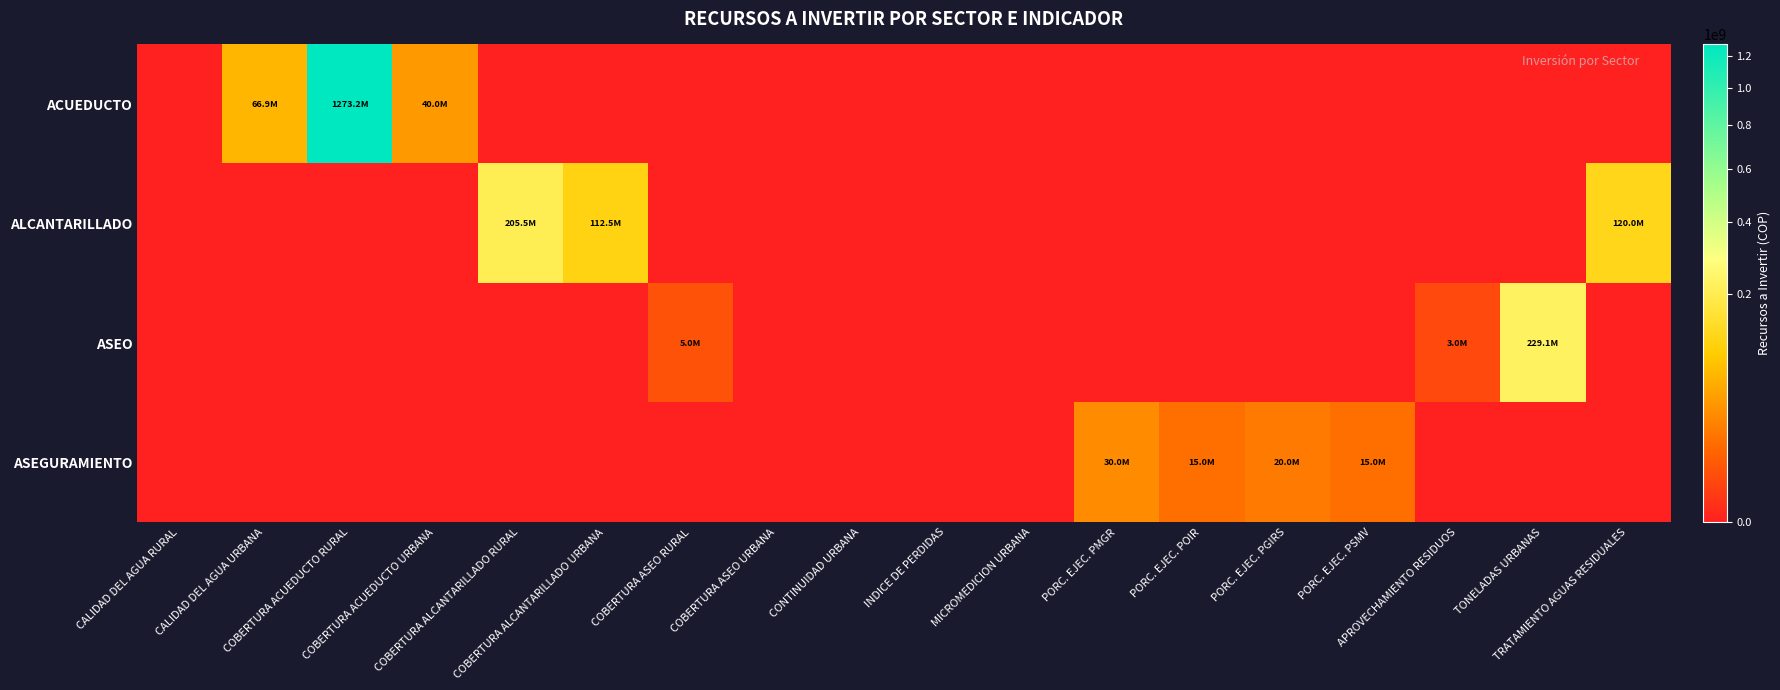

Reading left to right, transcribe all the data shown in this chart.

ACUEDUCTO: CALIDAD DEL AGUA RURAL=0	CALIDAD DEL AGUA URBANA=66884949	COBERTURA ACUEDUCTO RURAL=1273163382	COBERTURA ACUEDUCTO URBANA=40000000	COBERTURA ALCANTARILLADO RURAL=0	COBERTURA ALCANTARILLADO URBANA=0	COBERTURA ASEO RURAL=0	COBERTURA ASEO URBANA=0	CONTINUIDAD URBANA=0	INDICE DE PERDIDAS=0	MICROMEDICION URBANA=0	PORC. EJEC. PMGR=0	PORC. EJEC. POIR=0	PORC. EJEC. PGIRS=0	PORC. EJEC. PSMV=0	APROVECHAMIENTO RESIDUOS=0	TONELADAS URBANAS=0	TRATAMIENTO AGUAS RESIDUALES=0
ALCANTARILLADO: CALIDAD DEL AGUA RURAL=0	CALIDAD DEL AGUA URBANA=0	COBERTURA ACUEDUCTO RURAL=0	COBERTURA ACUEDUCTO URBANA=0	COBERTURA ALCANTARILLADO RURAL=205485784	COBERTURA ALCANTARILLADO URBANA=112461456	COBERTURA ASEO RURAL=0	COBERTURA ASEO URBANA=0	CONTINUIDAD URBANA=0	INDICE DE PERDIDAS=0	MICROMEDICION URBANA=0	PORC. EJEC. PMGR=0	PORC. EJEC. POIR=0	PORC. EJEC. PGIRS=0	PORC. EJEC. PSMV=0	APROVECHAMIENTO RESIDUOS=0	TONELADAS URBANAS=0	TRATAMIENTO AGUAS RESIDUALES=120000000
ASEO: CALIDAD DEL AGUA RURAL=0	CALIDAD DEL AGUA URBANA=0	COBERTURA ACUEDUCTO RURAL=0	COBERTURA ACUEDUCTO URBANA=0	COBERTURA ALCANTARILLADO RURAL=0	COBERTURA ALCANTARILLADO URBANA=0	COBERTURA ASEO RURAL=5000000	COBERTURA ASEO URBANA=0	CONTINUIDAD URBANA=0	INDICE DE PERDIDAS=0	MICROMEDICION URBANA=0	PORC. EJEC. PMGR=0	PORC. EJEC. POIR=0	PORC. EJEC. PGIRS=0	PORC. EJEC. PSMV=0	APROVECHAMIENTO RESIDUOS=3000000	TONELADAS URBANAS=229060773	TRATAMIENTO AGUAS RESIDUALES=0
ASEGURAMIENTO: CALIDAD DEL AGUA RURAL=0	CALIDAD DEL AGUA URBANA=0	COBERTURA ACUEDUCTO RURAL=0	COBERTURA ACUEDUCTO URBANA=0	COBERTURA ALCANTARILLADO RURAL=0	COBERTURA ALCANTARILLADO URBANA=0	COBERTURA ASEO RURAL=0	COBERTURA ASEO URBANA=0	CONTINUIDAD URBANA=0	INDICE DE PERDIDAS=0	MICROMEDICION URBANA=0	PORC. EJEC. PMGR=30000000	PORC. EJEC. POIR=15000000	PORC. EJEC. PGIRS=20000000	PORC. EJEC. PSMV=15000000	APROVECHAMIENTO RESIDUOS=0	TONELADAS URBANAS=0	TRATAMIENTO AGUAS RESIDUALES=0